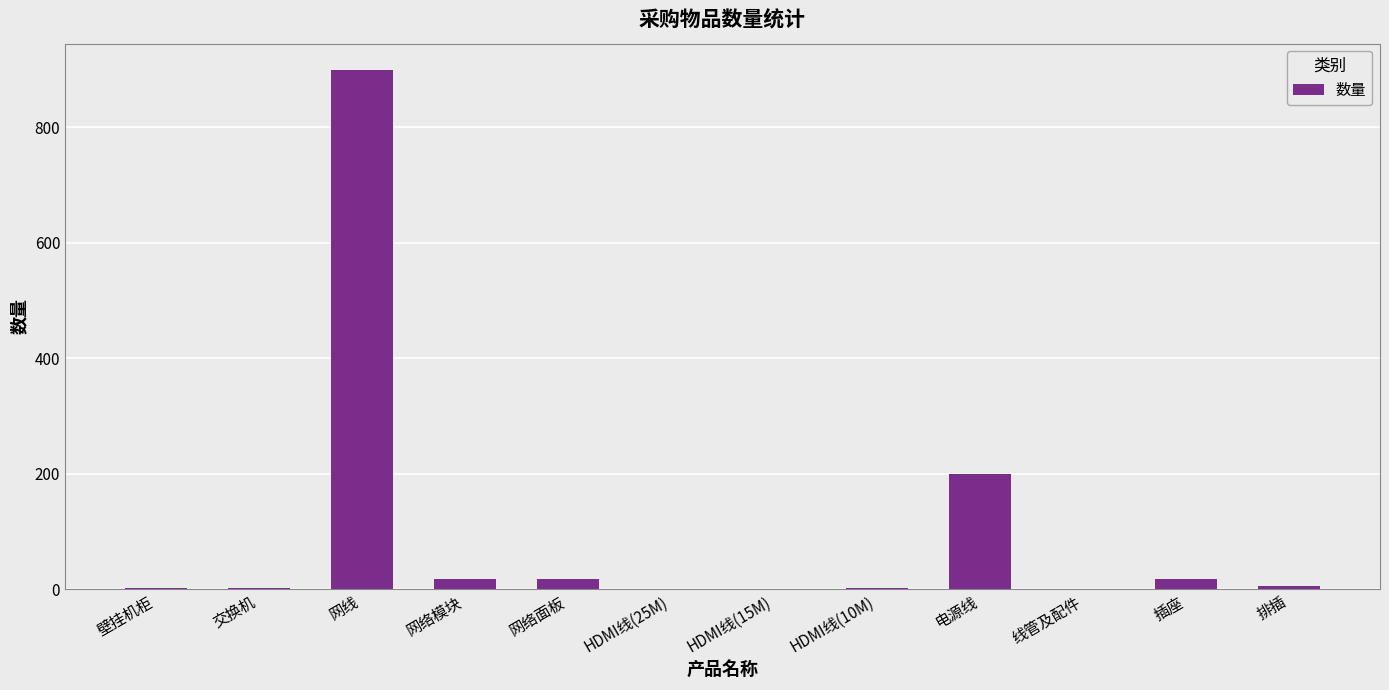

Which has a higher value, 电源线 or HDMI线(15M)?

电源线